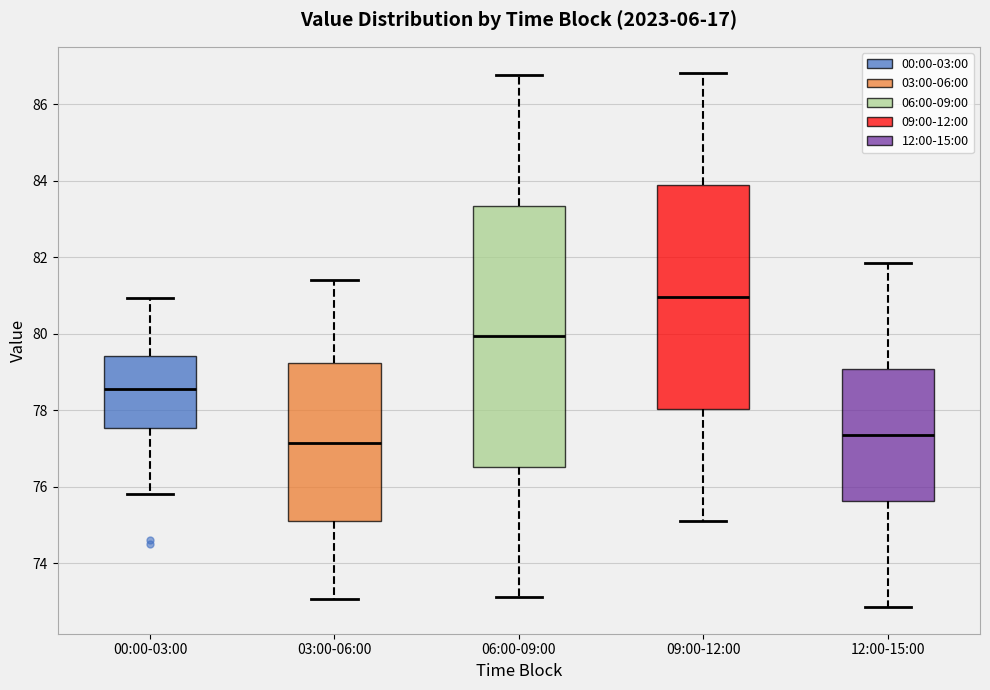

Reading left to right, read every box against the y-axis: the position of its median line, the range the box covers, and the ends of its whiskers. The values are not printed on the chart, so give them approximately, as read against the axis.

00:00-03:00: median 78.6, box 77.6 to 79.4, whiskers 75.8 to 81.0
03:00-06:00: median 77.2, box 75.0 to 79.2, whiskers 73.0 to 81.4
06:00-09:00: median 80.0, box 76.6 to 83.4, whiskers 73.2 to 86.8
09:00-12:00: median 81.0, box 78.0 to 83.8, whiskers 75.2 to 86.8
12:00-15:00: median 77.4, box 75.6 to 79.0, whiskers 72.8 to 81.8